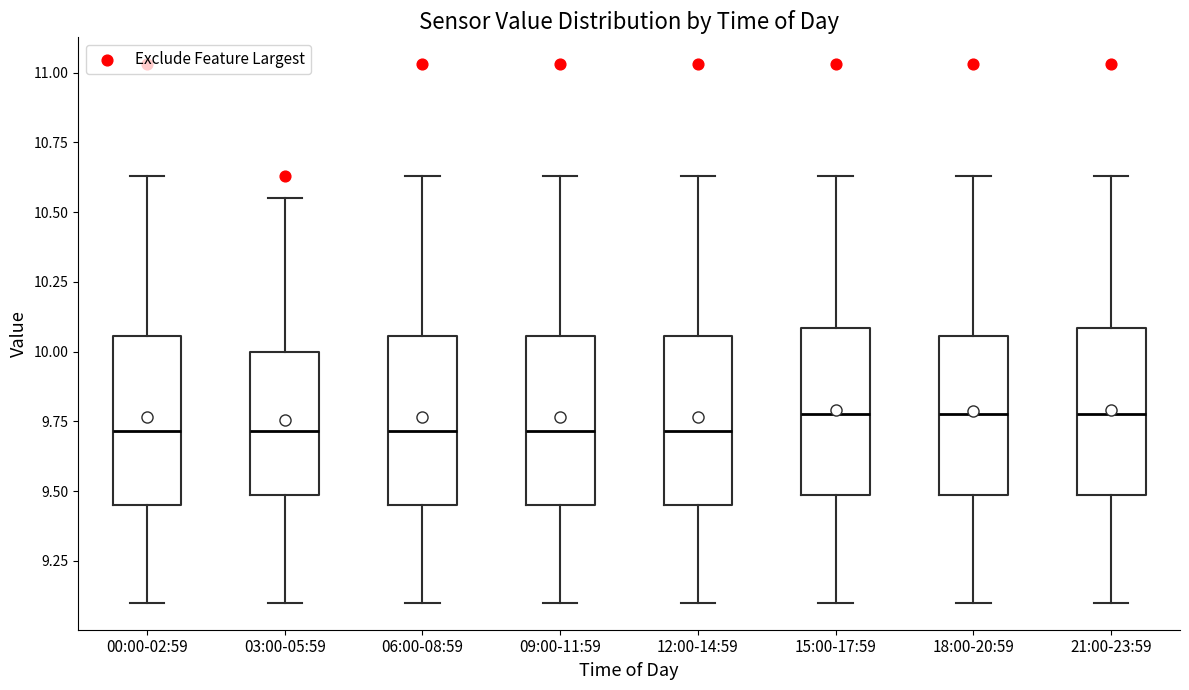

Where does the median line of the box for 21:00-23:59 sit on the y-axis? The values are not printed on the chart, so give them approximately, as read against the axis.

9.80